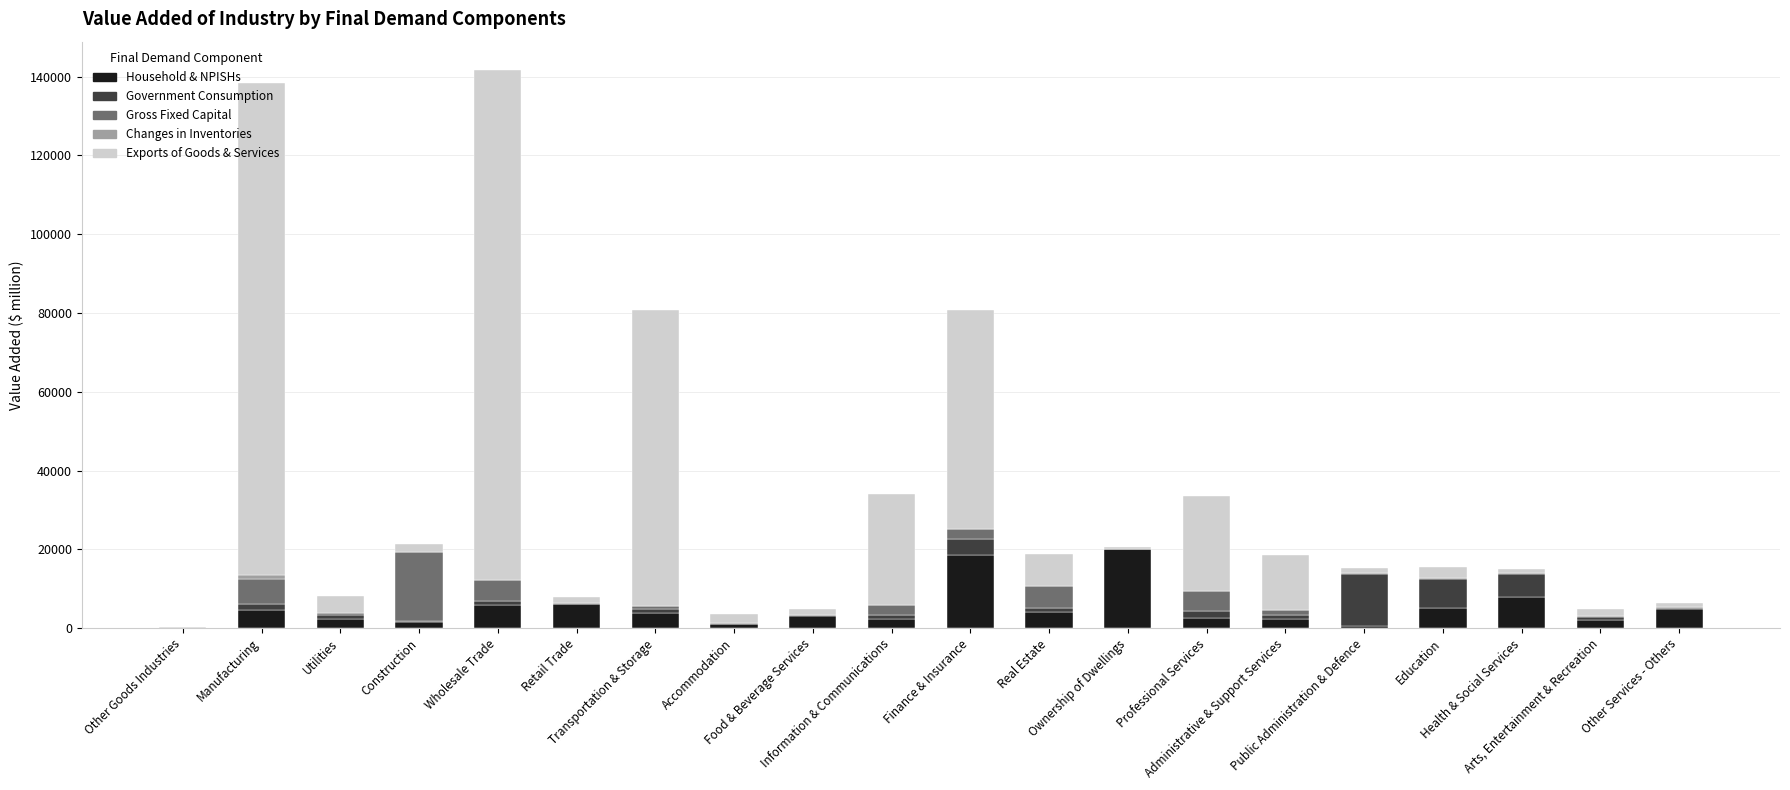

Does the chart contain stacked bars?

Yes